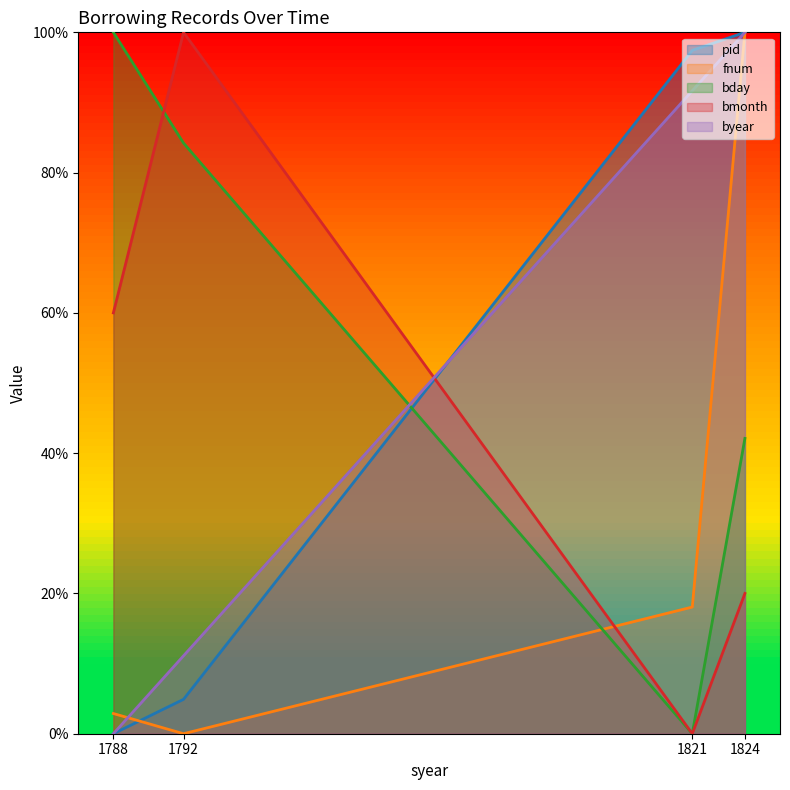

Between 1788 and 1824, which is larger?

1824